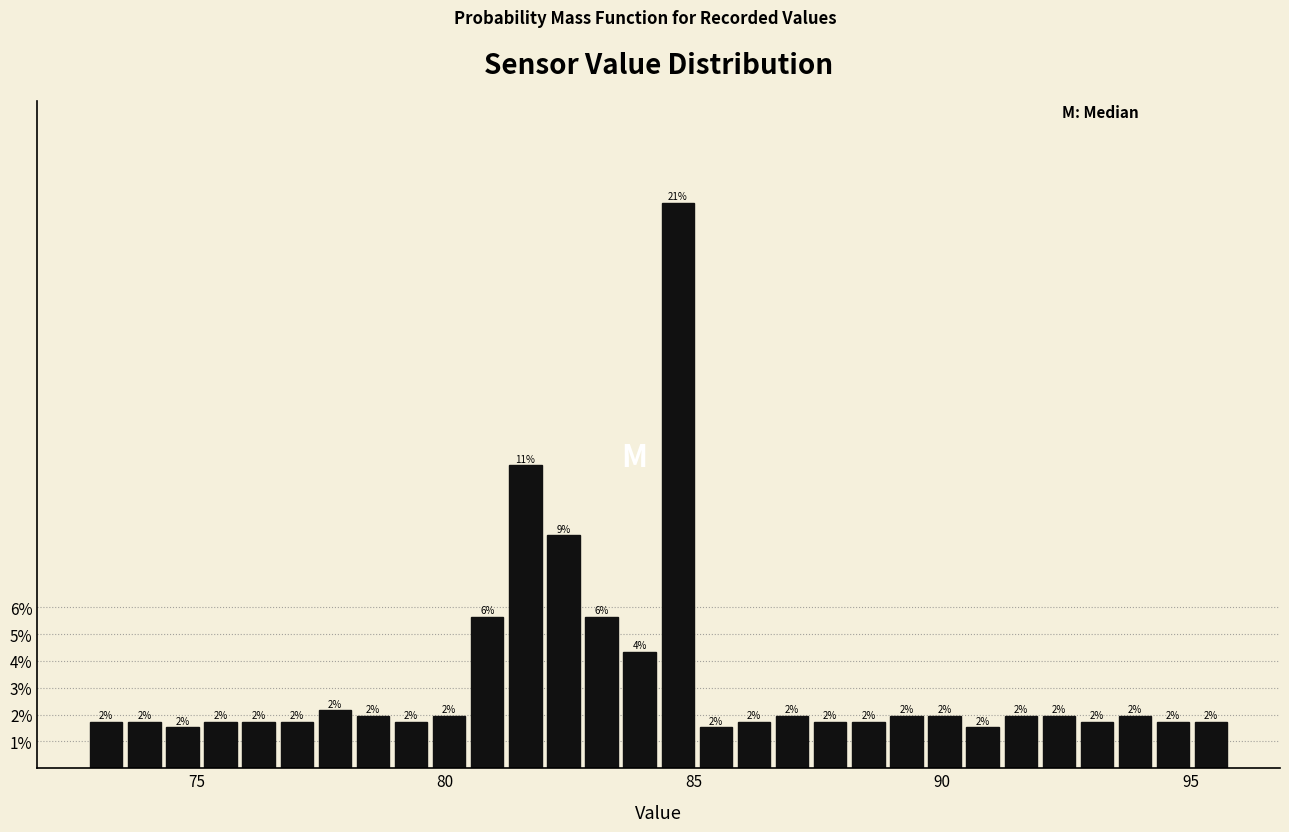

Read against the x-axis, roughly where is the centre of the tallest bar?

84.5